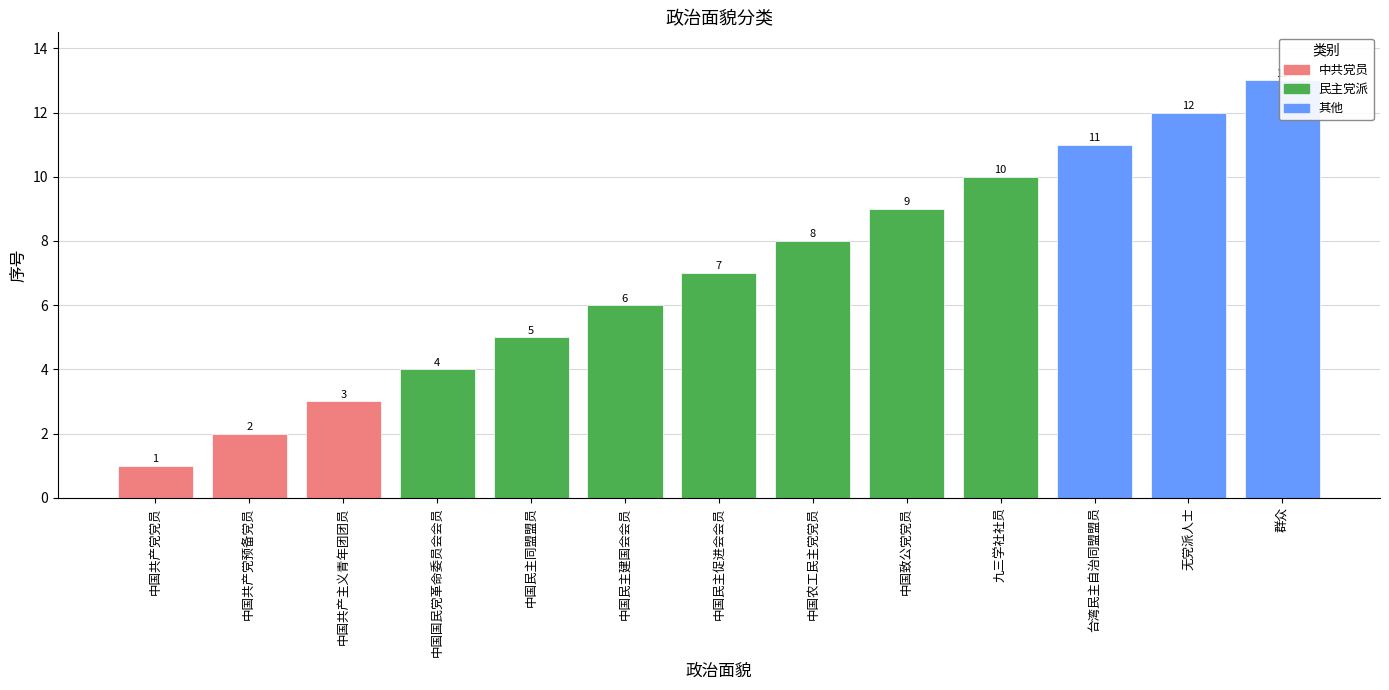

What is the smallest value displayed?

1